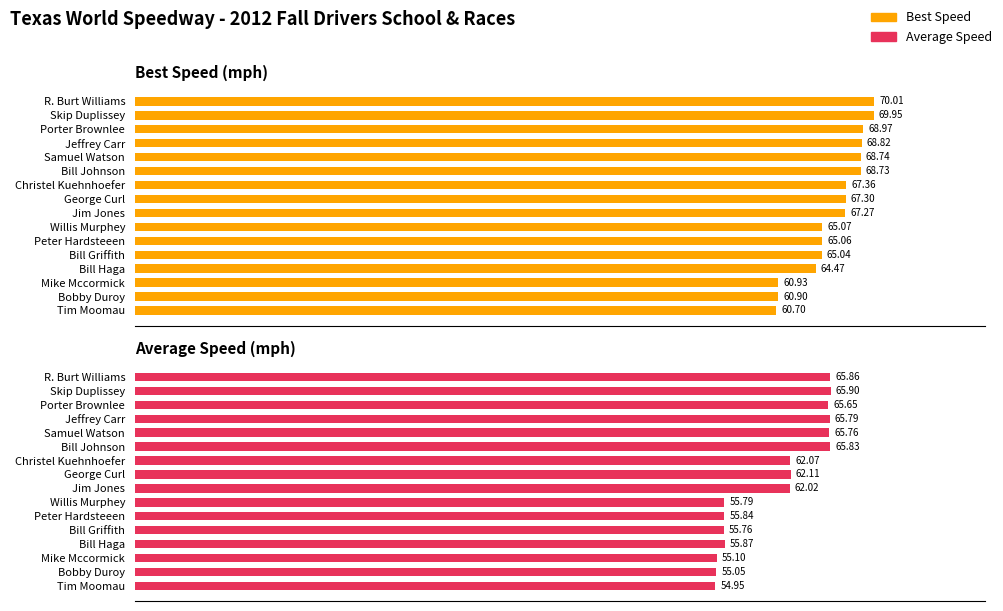

The value of Best Speed at Christel Kuehnhoefer is 91.7. True or false?

False